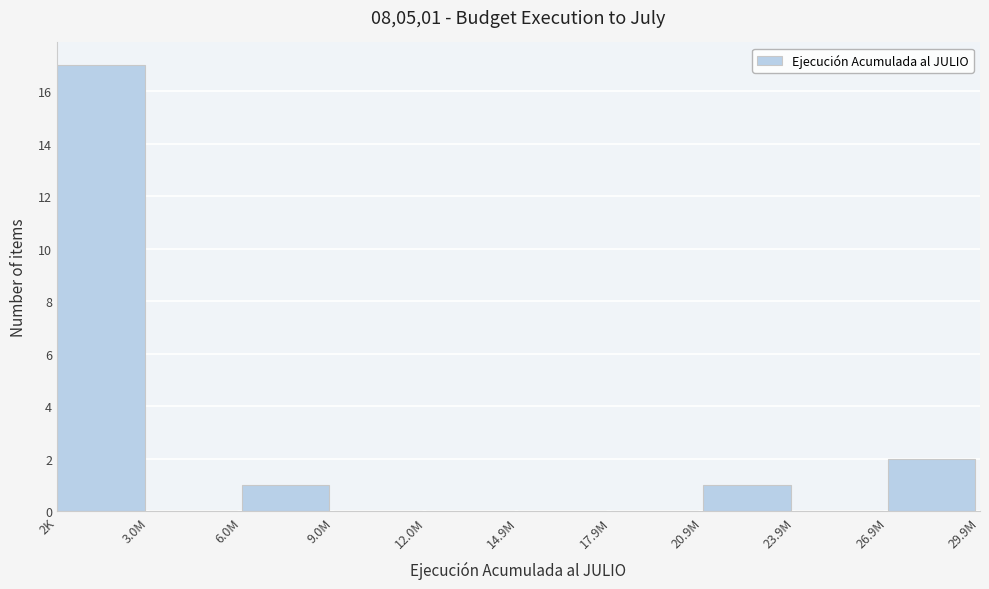

Reading right to left, what are all the values shown in this chart?

26.9M=2	23.9M=0	20.9M=1	17.9M=0	14.9M=0	12.0M=0	9.0M=0	6.0M=1	3.0M=0	2K=17